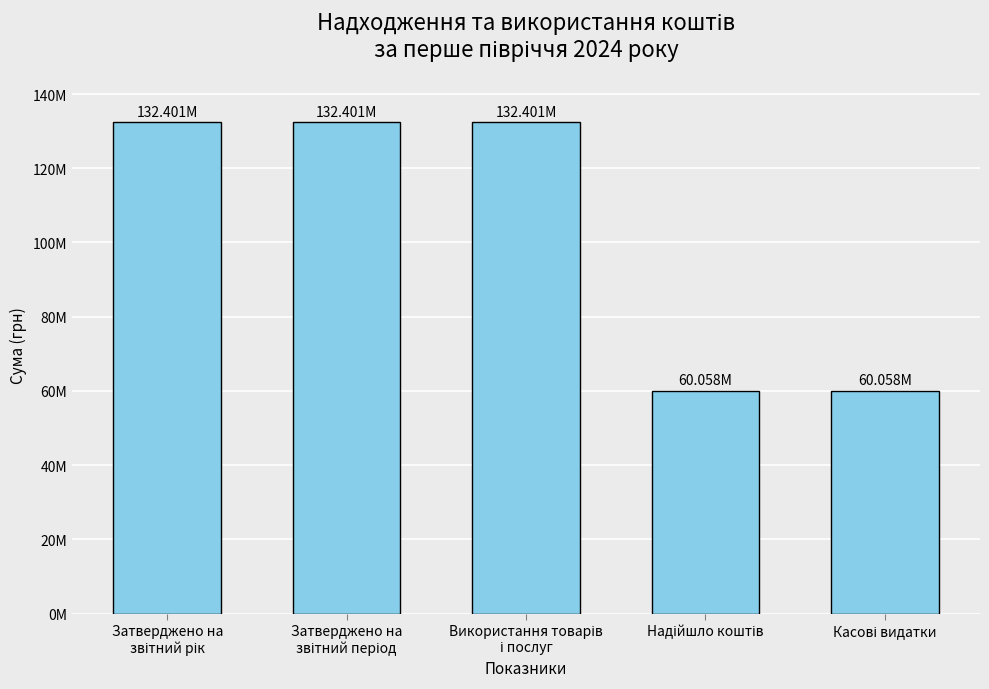

Which has a higher value, Надійшло коштів or Використання товарів
і послуг?

Використання товарів
і послуг